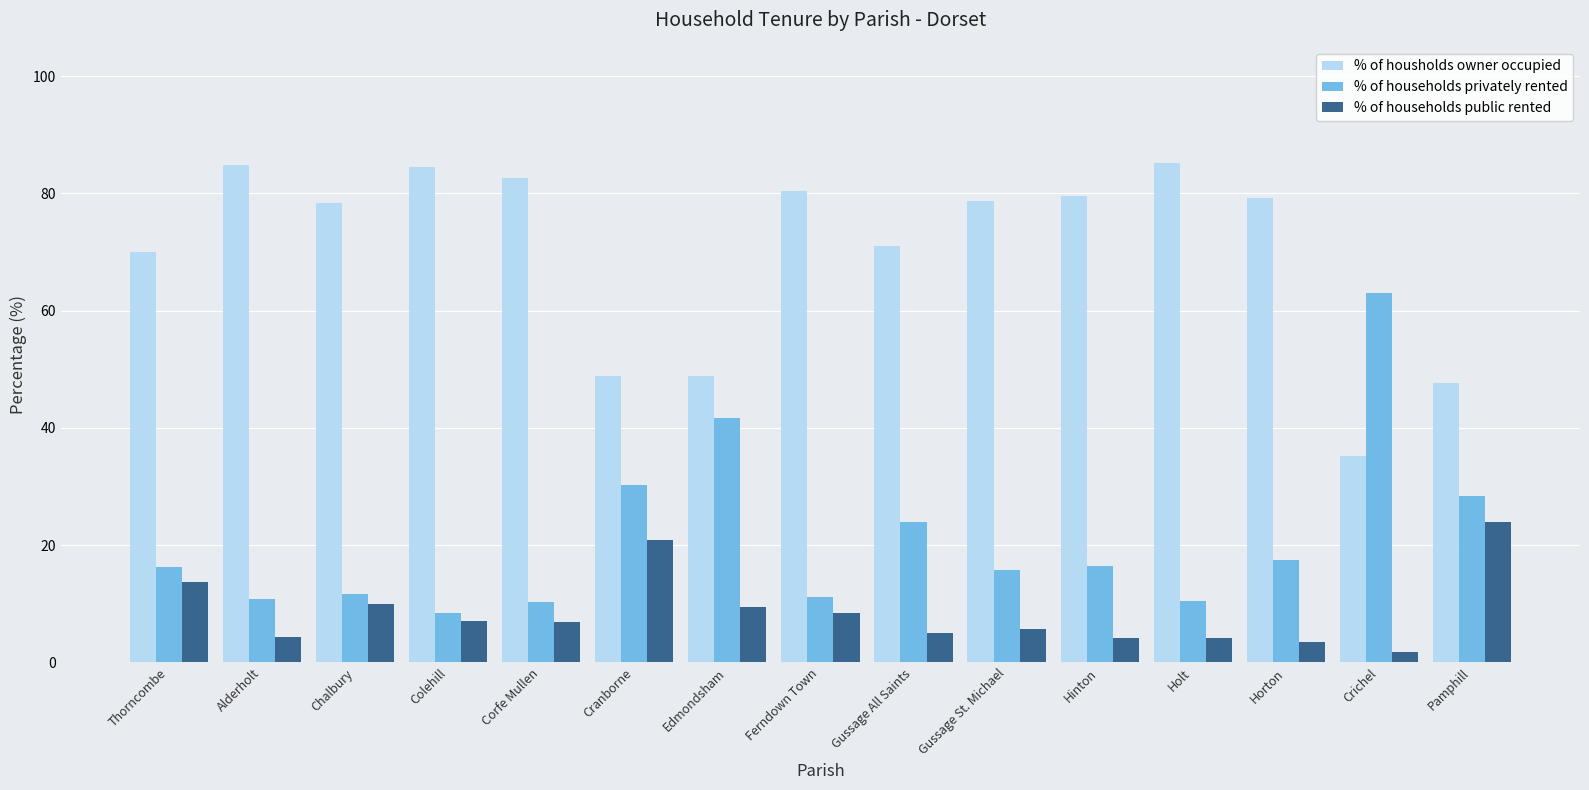

Is it true that % of households privately rented equals 46.1 at Pamphill?

False